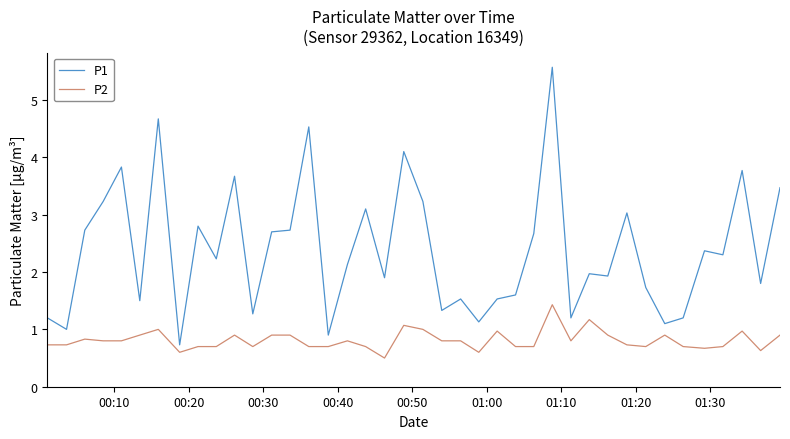

What are all the series names shown in the legend?

P1, P2